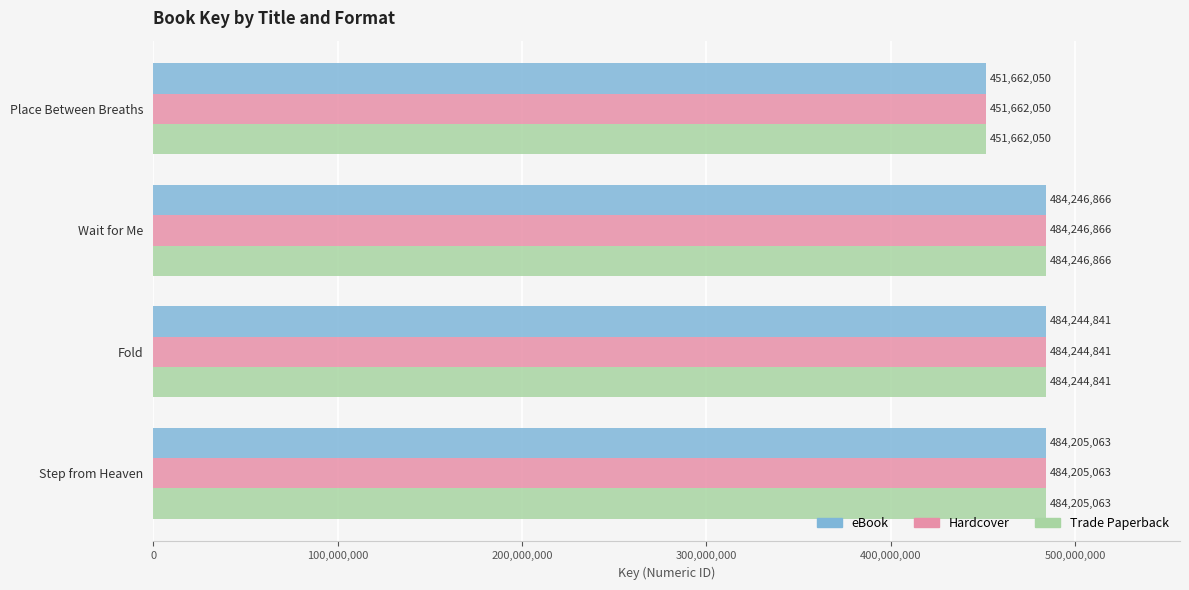

What is the approximate value of eBook at Fold, to the nearest 100?

484244800